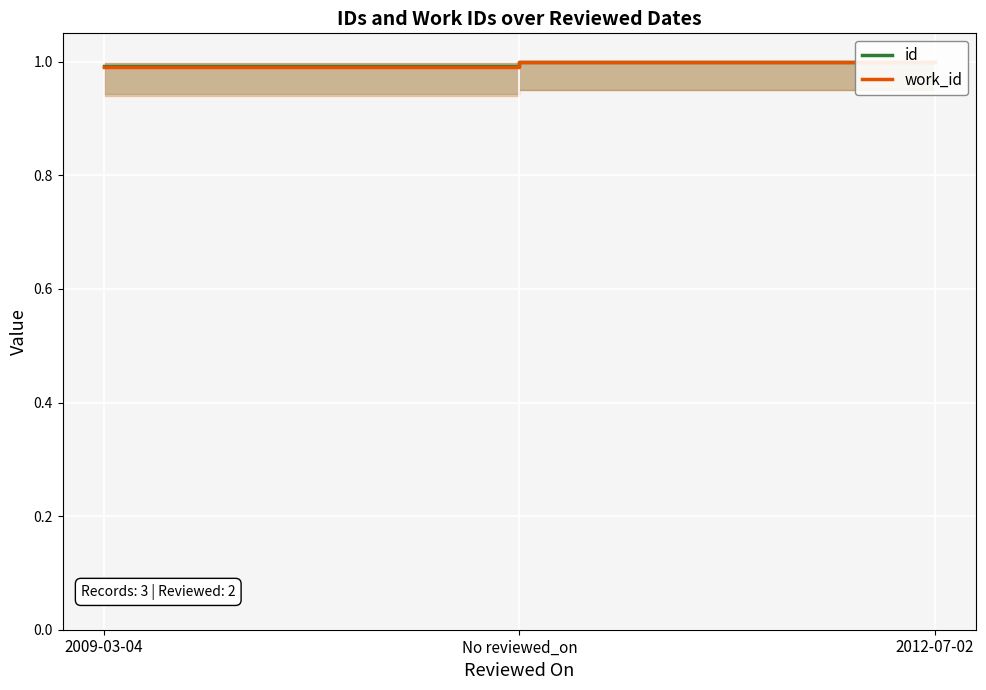

Which label corresponds to the smallest value in the chart?

2009-03-04